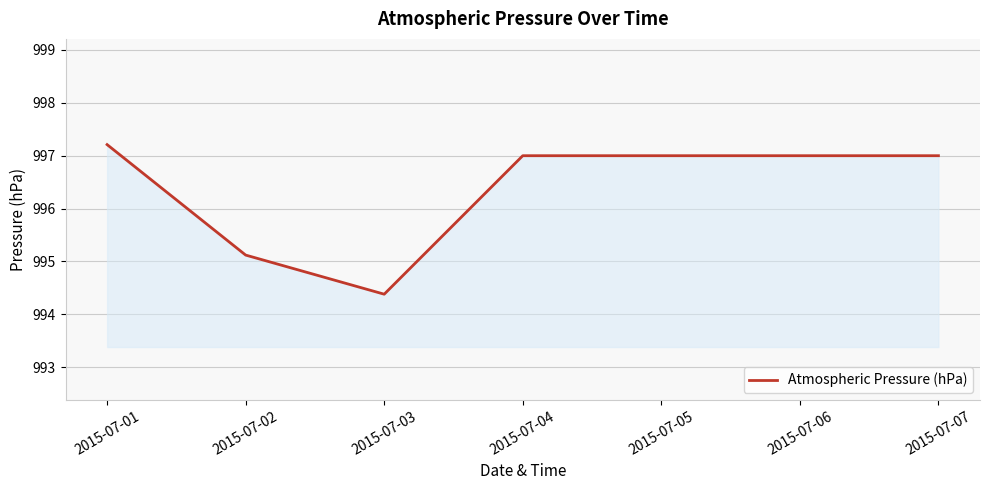

What is the maximum value shown in the chart?

997.2